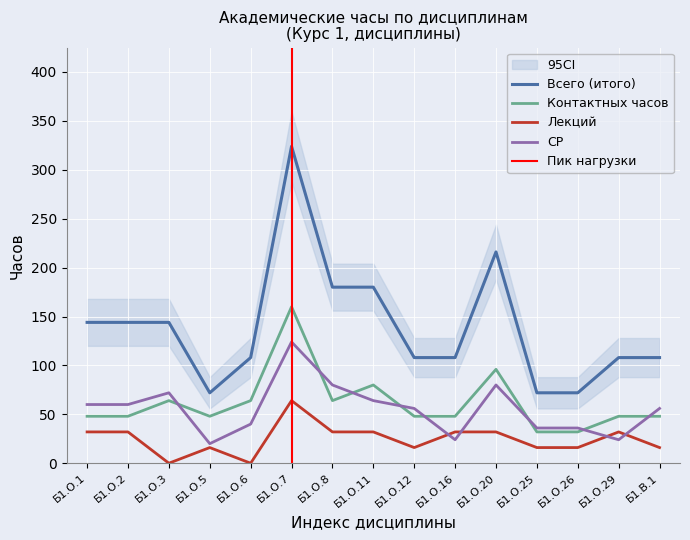

How many Контактных часов values are between 48 and 64?

10